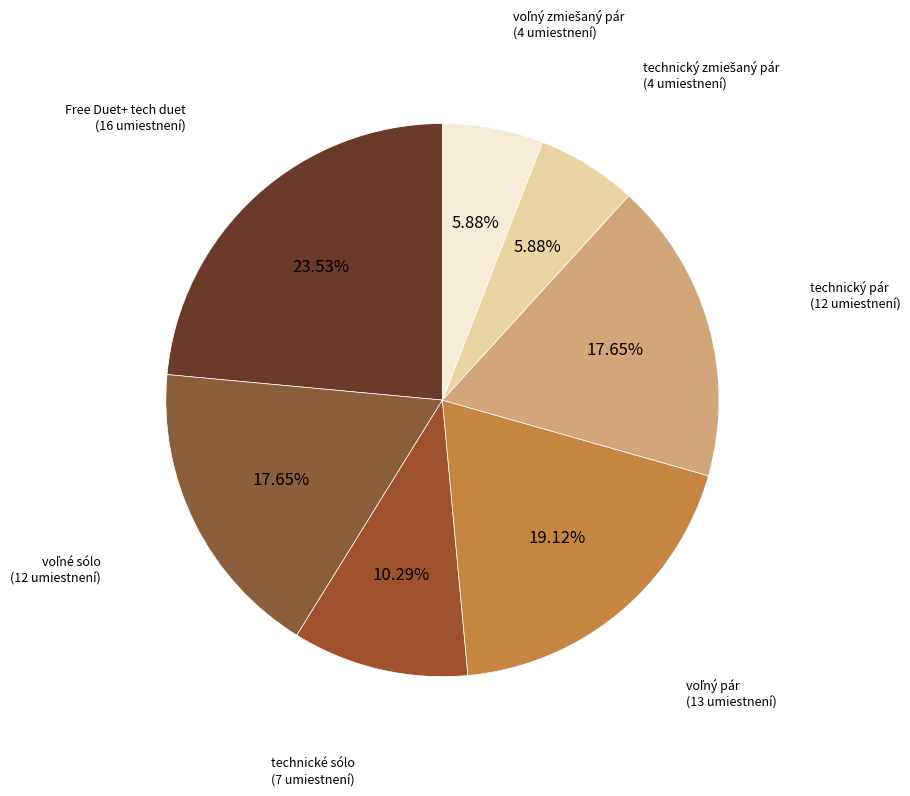

Between technický pár and Free Duet+ tech duet, which is larger?

Free Duet+ tech duet